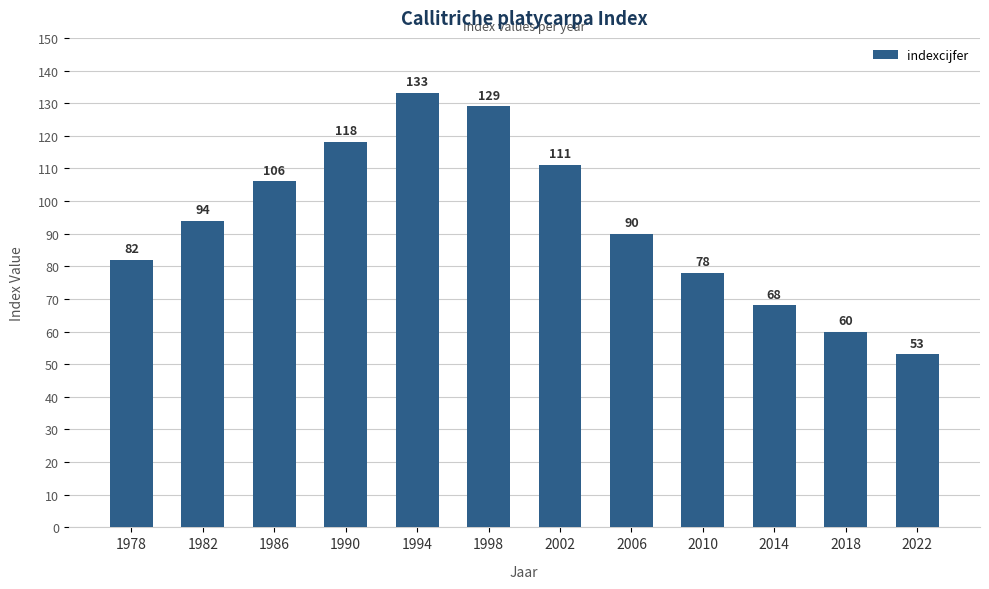

List the labels in order of value, smallest first.

2022, 2018, 2014, 2010, 1978, 2006, 1982, 1986, 2002, 1990, 1998, 1994